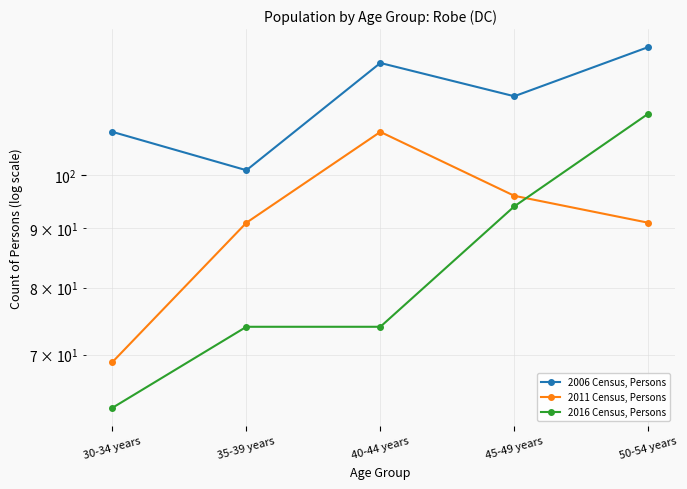

Does the chart display data point markers on the line(s)?

Yes